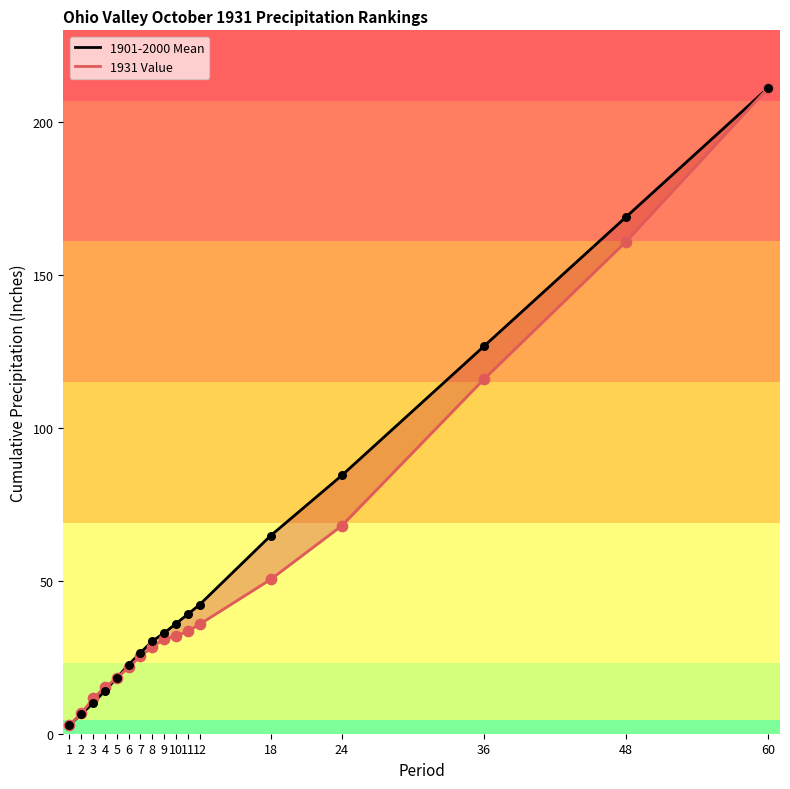

Which series reaches the minimum Y coordinate?

1901-2000 Mean